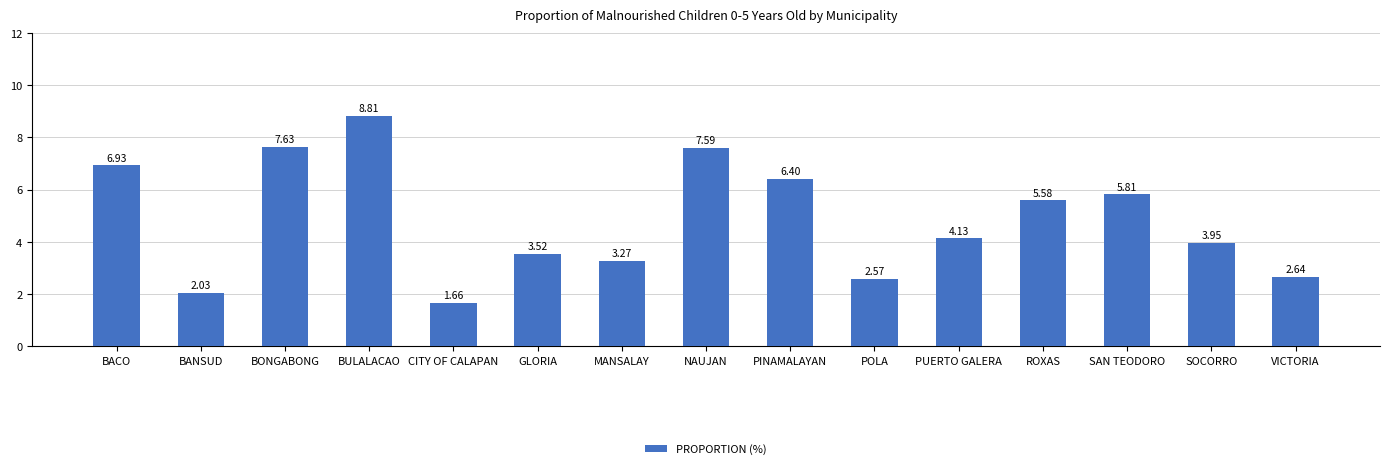

What is the change in value from CITY OF CALAPAN to PUERTO GALERA?

+2.5